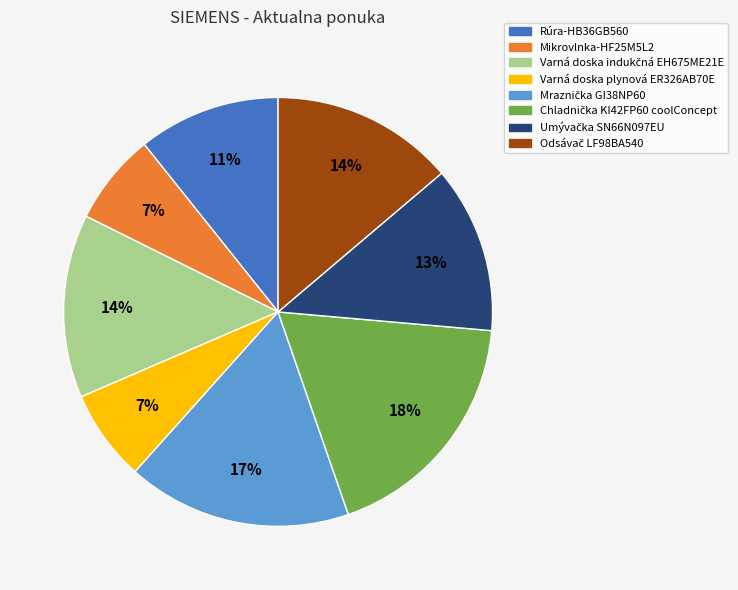

The Varná doska plynová ER326AB70E slice represents 7% of the pie. True or false?

True